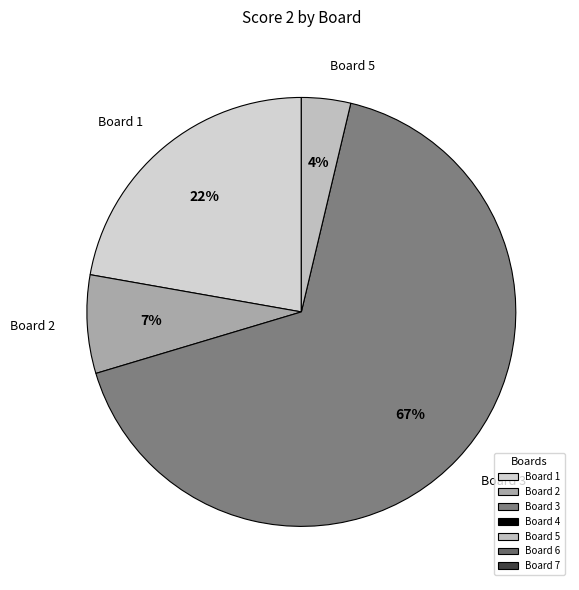

True or false: Board 1 accounts for 22% of the total.

True